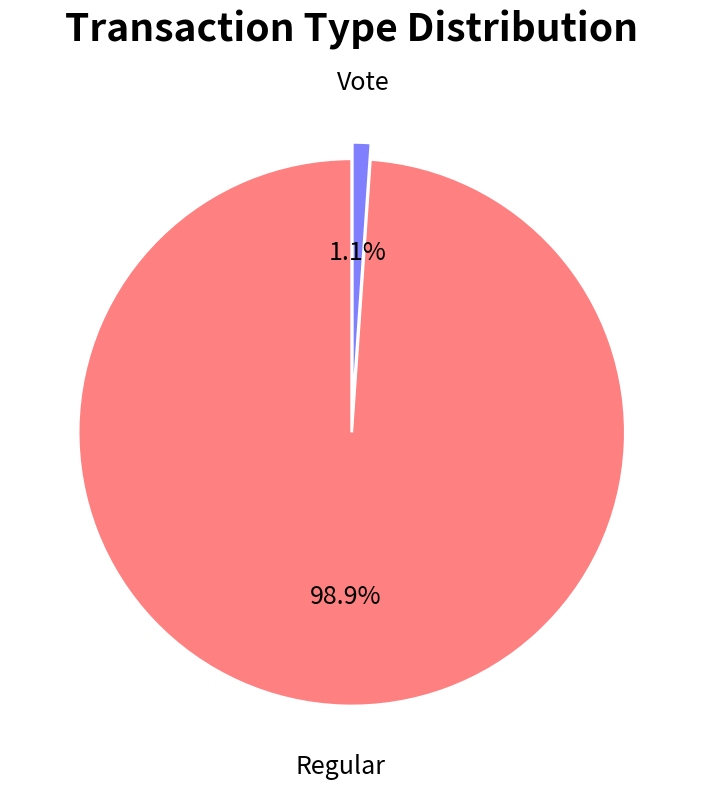

Which has a higher value, Vote or Regular?

Regular